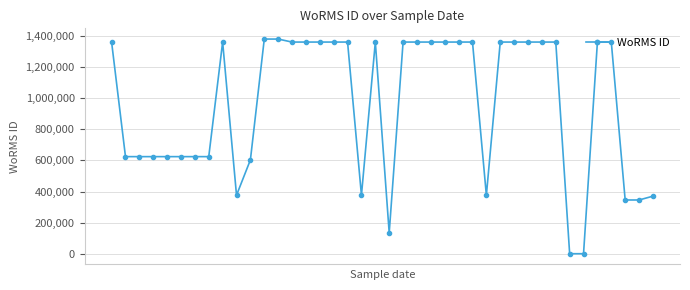

What is the greatest value displayed?

1380402